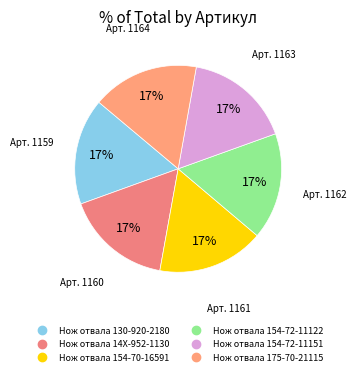

Is there any slice that represents more than half of the pie?

No